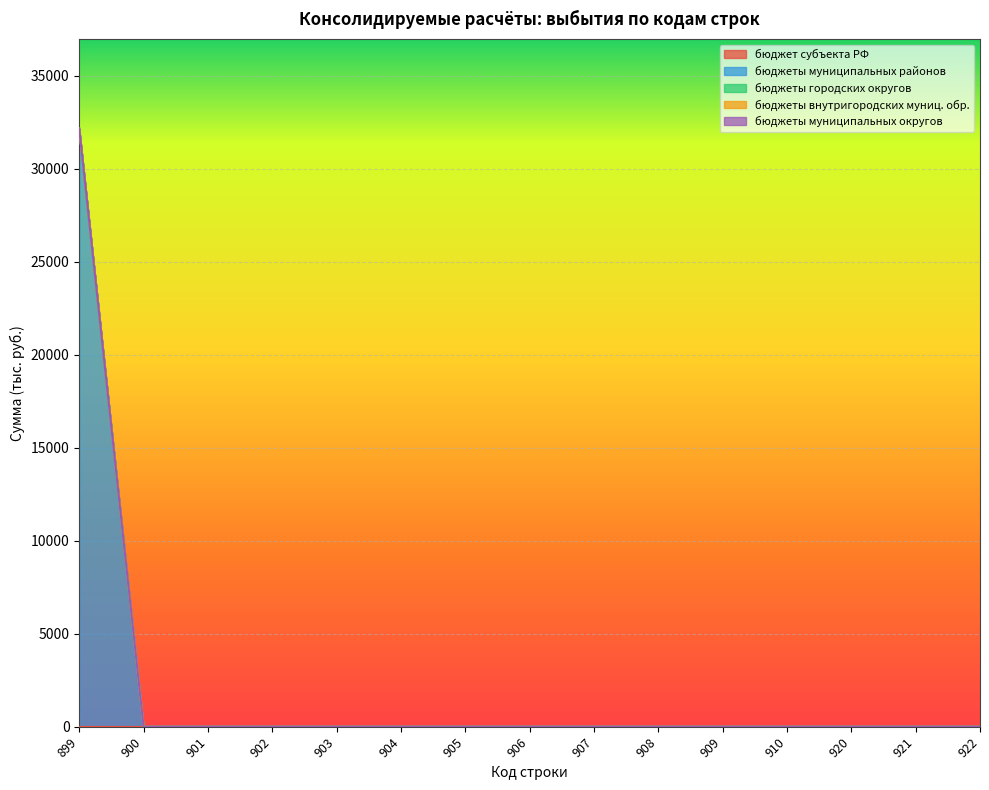

Where is бюджеты городских округов nearest to the value 0?

899